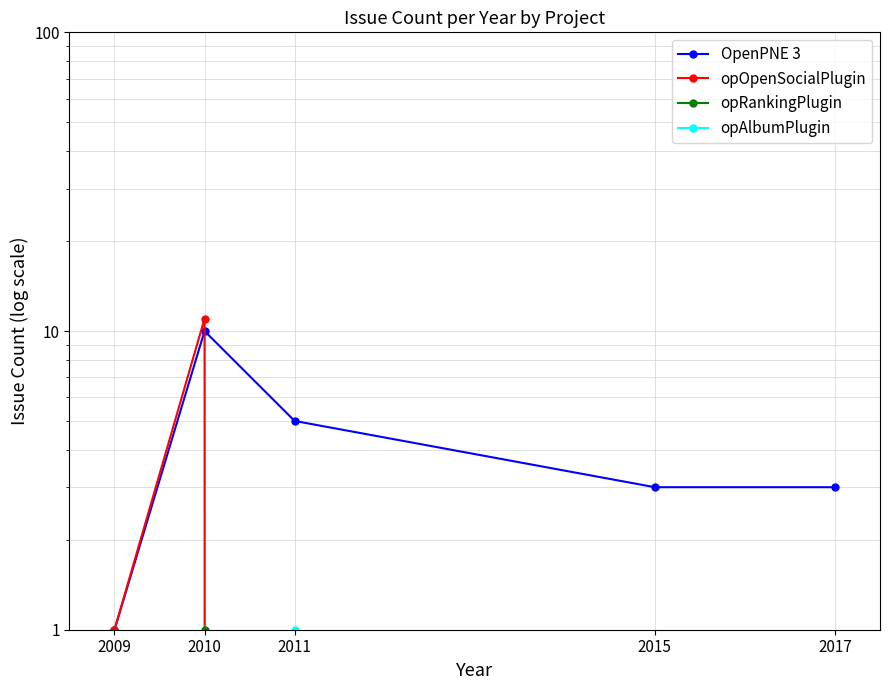

Does the chart have visible grid lines?

Yes